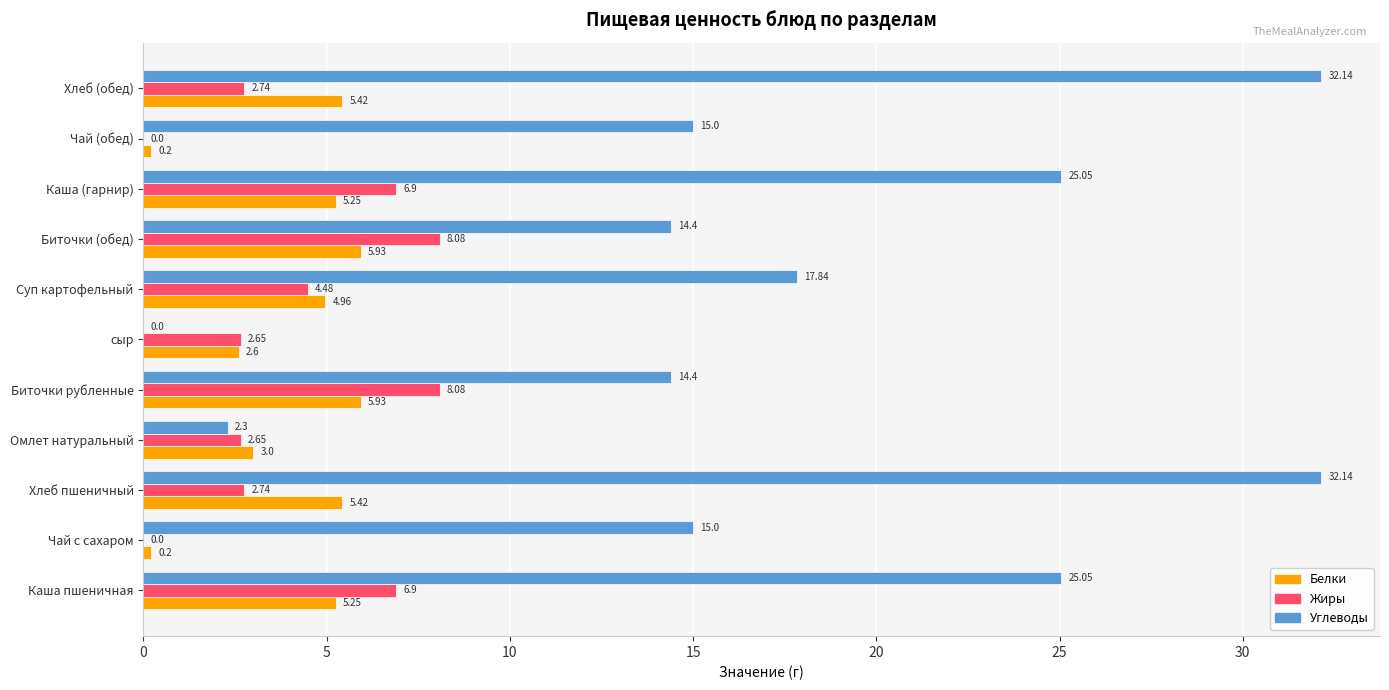

Count the number of data series in this chart.

3